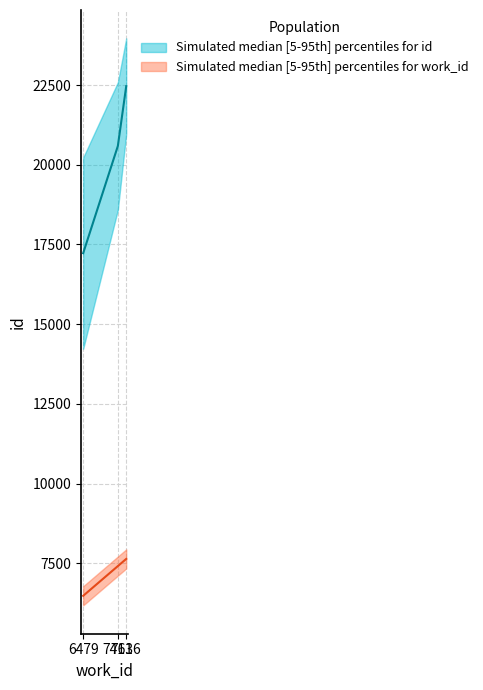

Which category has the highest value in the work_id_lower series?

7636